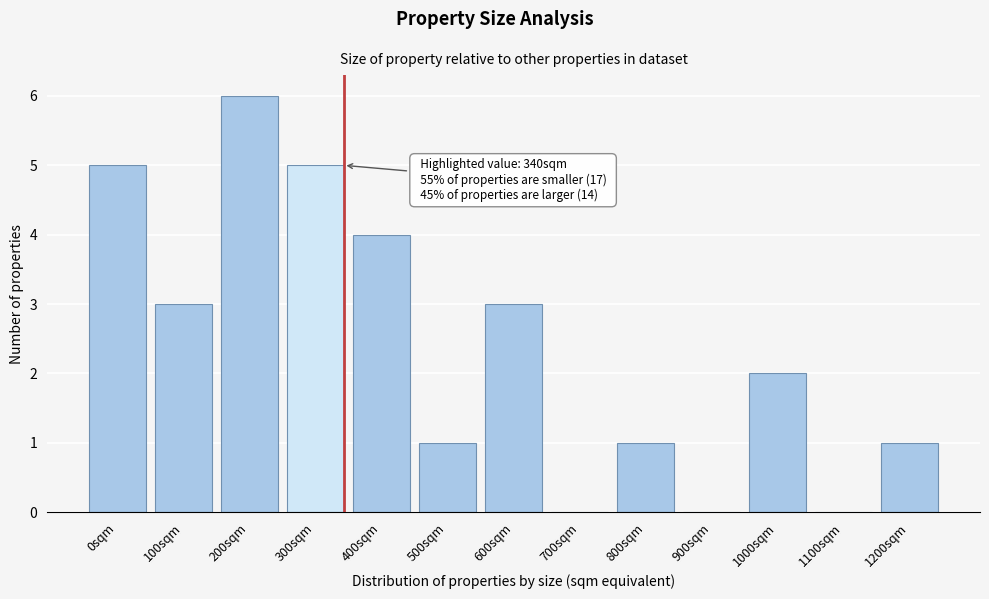

Reading left to right, what are all the values shown in this chart?

0sqm=5	100sqm=3	200sqm=6	300sqm=5	400sqm=4	500sqm=1	600sqm=3	700sqm=0	800sqm=1	900sqm=0	1000sqm=2	1100sqm=0	1200sqm=1